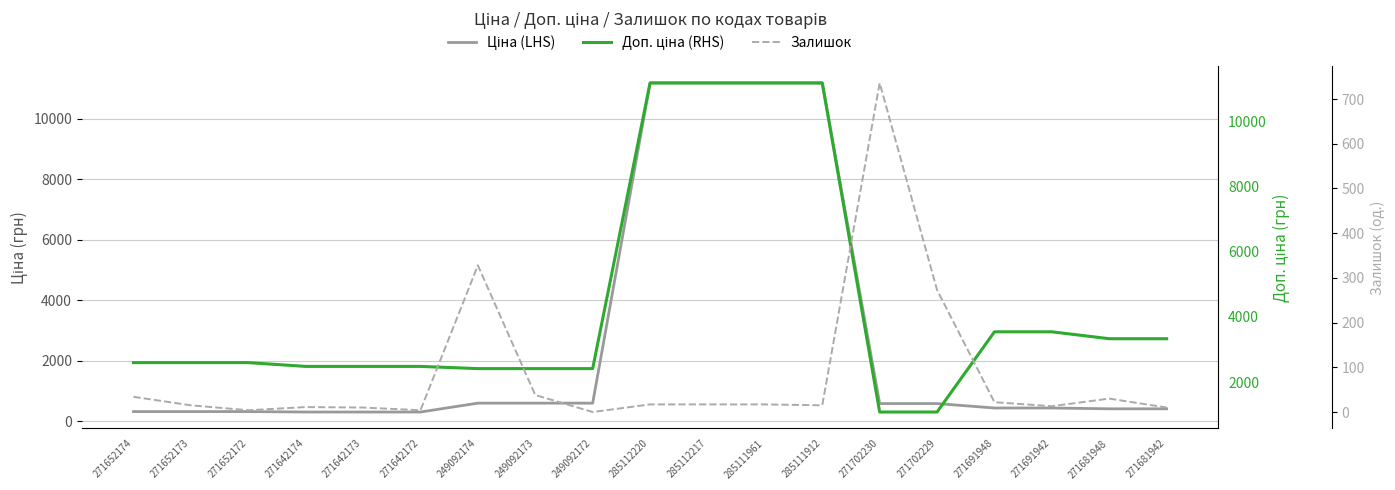

What is the value of the Ціна (LHS) point at the 16th from the left?

443.1